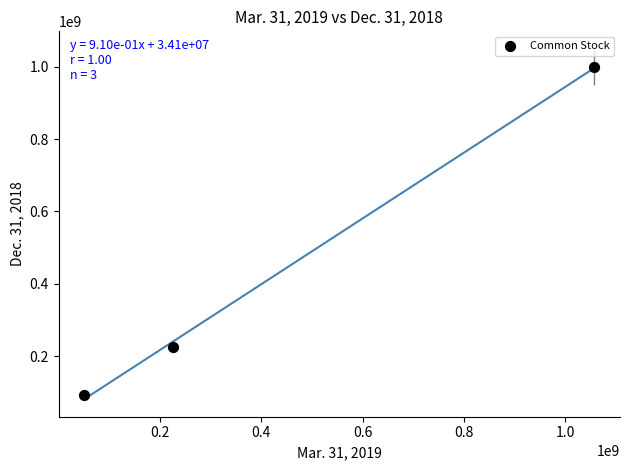

What is the range of X values (max minus min)?

1005625000